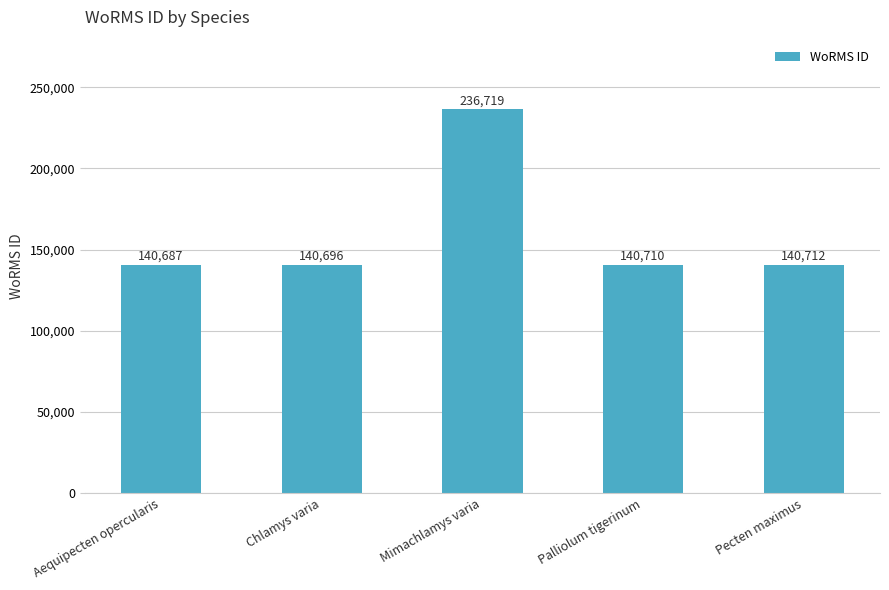

What is the change in value from Aequipecten opercularis to Mimachlamys varia?

+96032